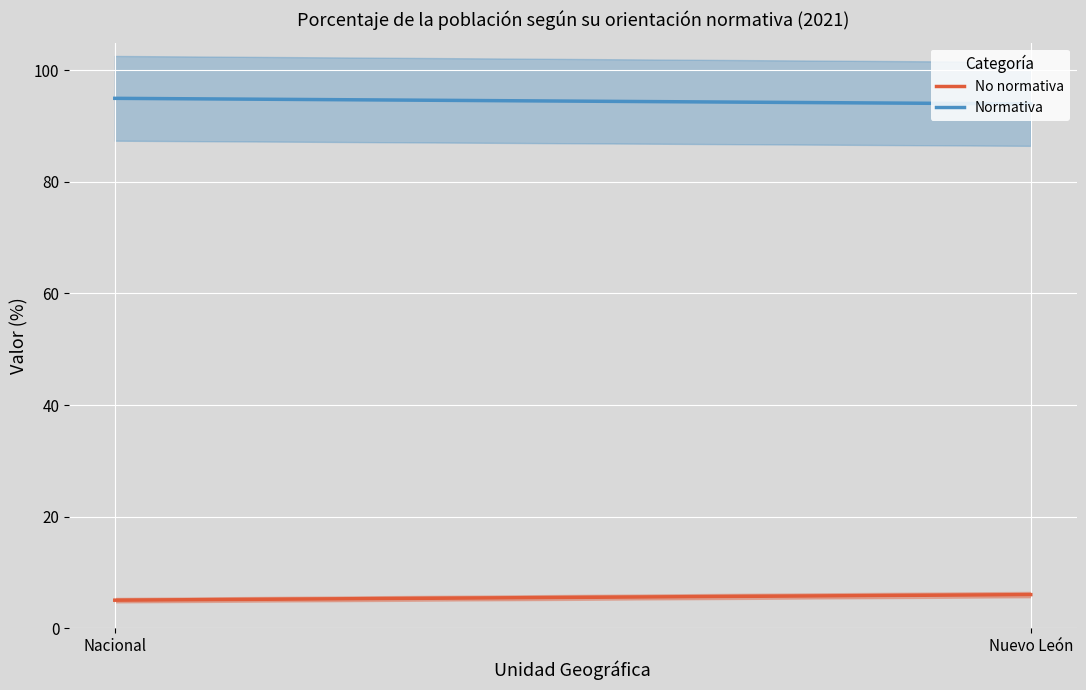

Does the chart display data point markers on the line(s)?

No